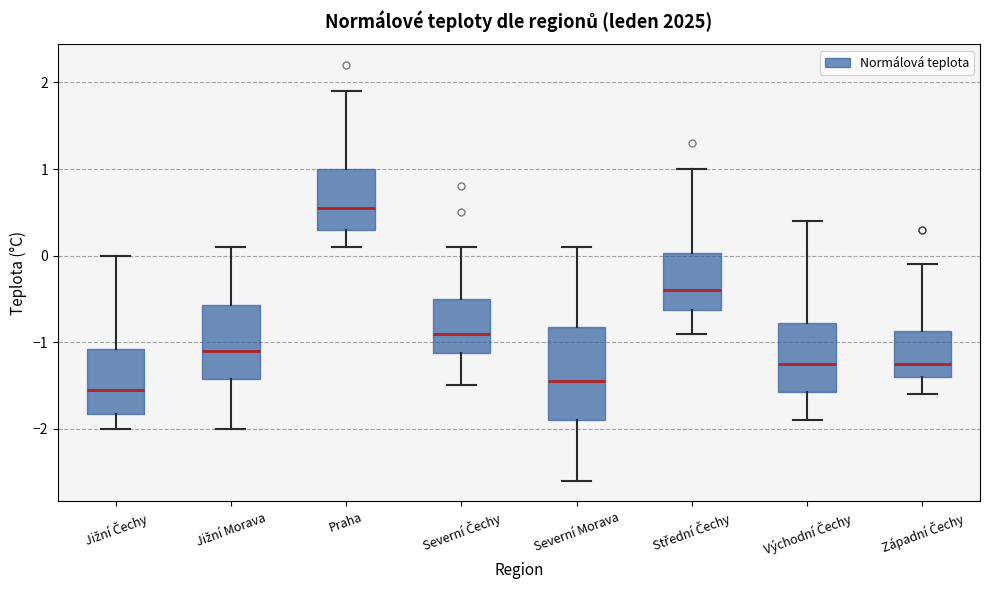

Which box's median line is the highest?

Praha